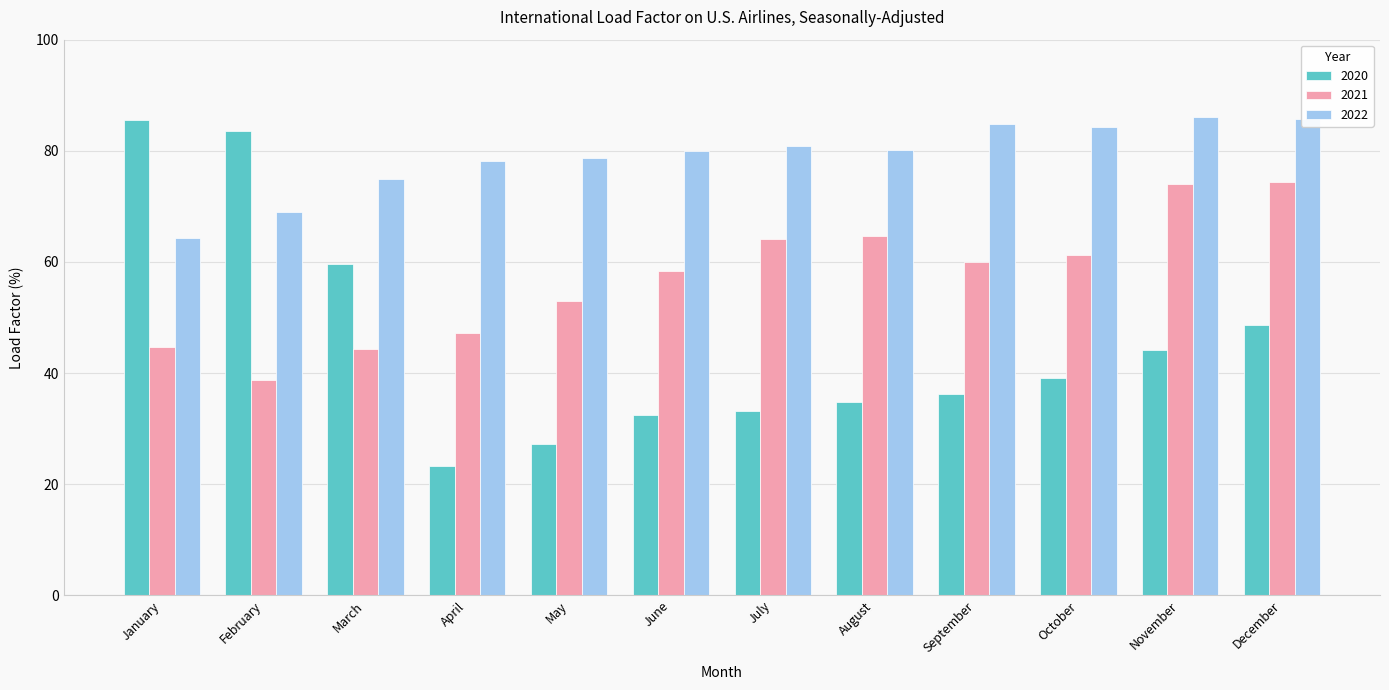

Which series has the largest total across all categories?

2022